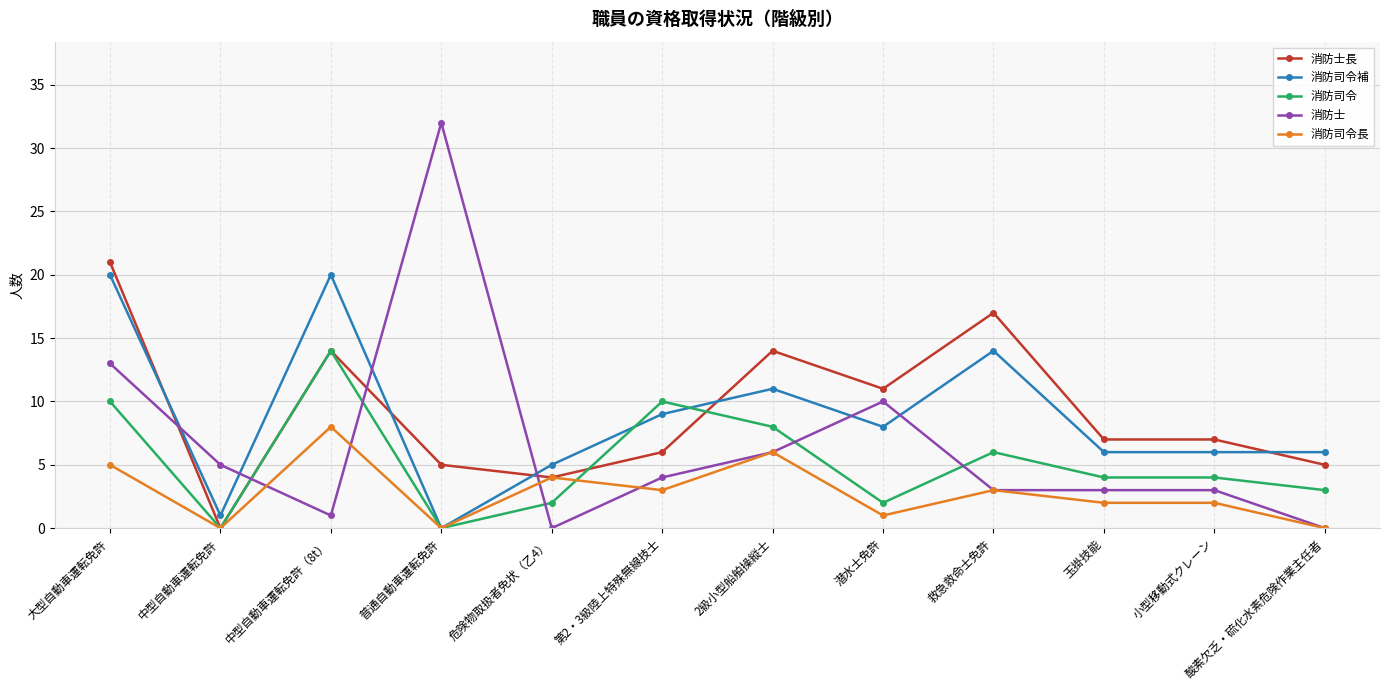

Reading right to left, extract all data points from this chart.

消防士長: 5	7	7	17	11	14	6	4	5	14	0	21
消防司令補: 6	6	6	14	8	11	9	5	0	20	1	20
消防司令: 3	4	4	6	2	8	10	2	0	14	0	10
消防士: 0	3	3	3	10	6	4	0	32	1	5	13
消防司令長: 0	2	2	3	1	6	3	4	0	8	0	5